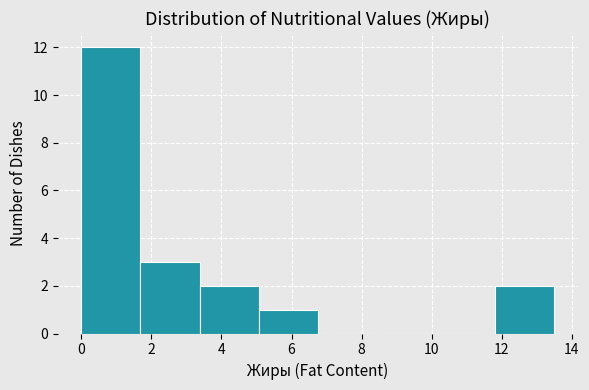

Over which range of the x-axis is the bar tallest?

0.0 to 1.6